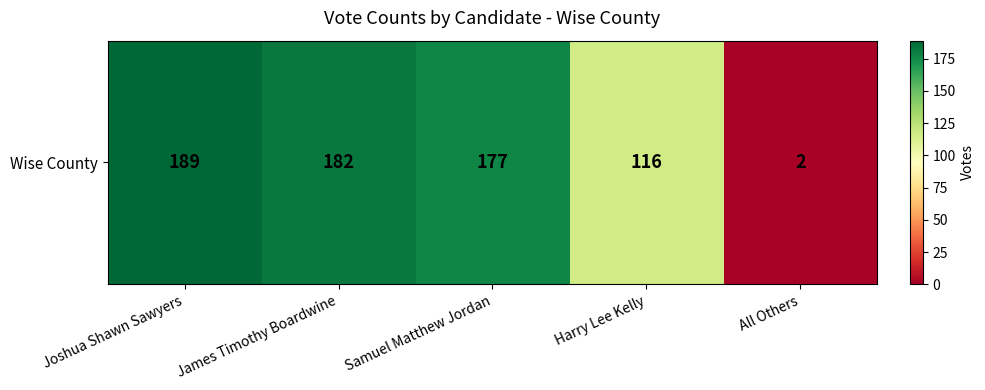

What is the difference between the values at James Timothy Boardwine and All Others?

180